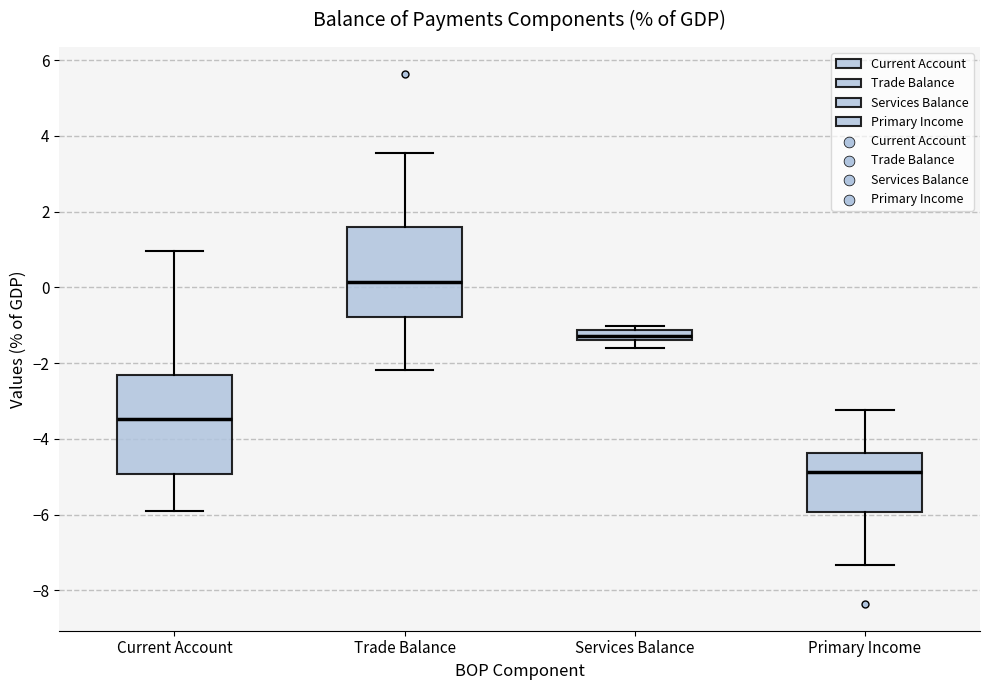

Which box is the tallest, from its lower edge to its upper edge?

Current Account